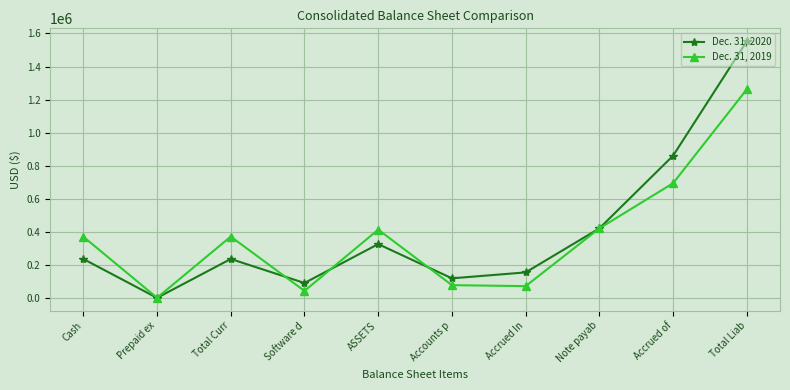

At which category does the chart reach its peak across all series?

Total Liab